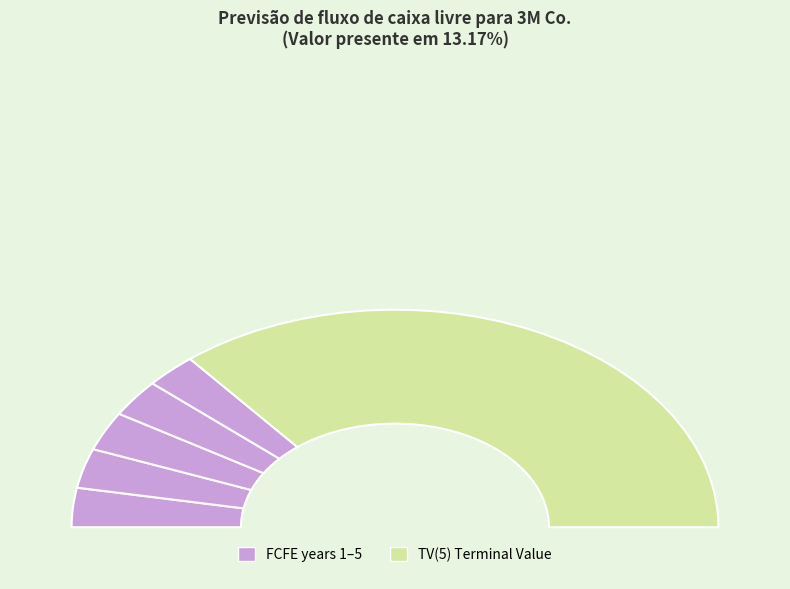

Which slice is the smallest?

FCFE(5)